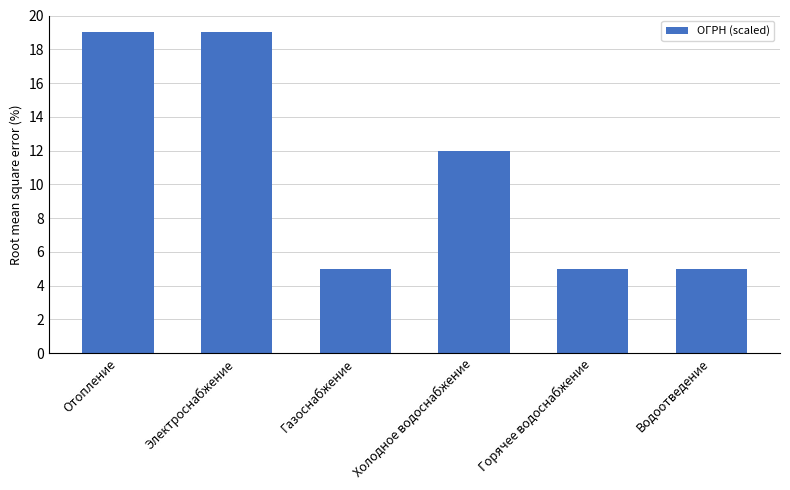

Count the number of values greater than 11.

3